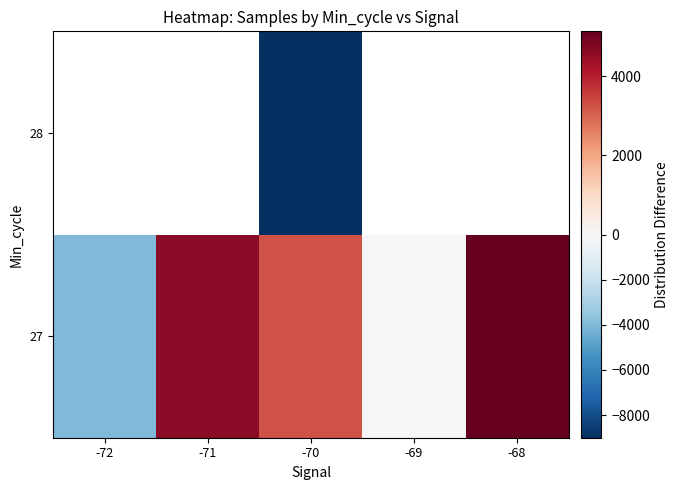

At how many categories does at least one series exceed 2844?

3